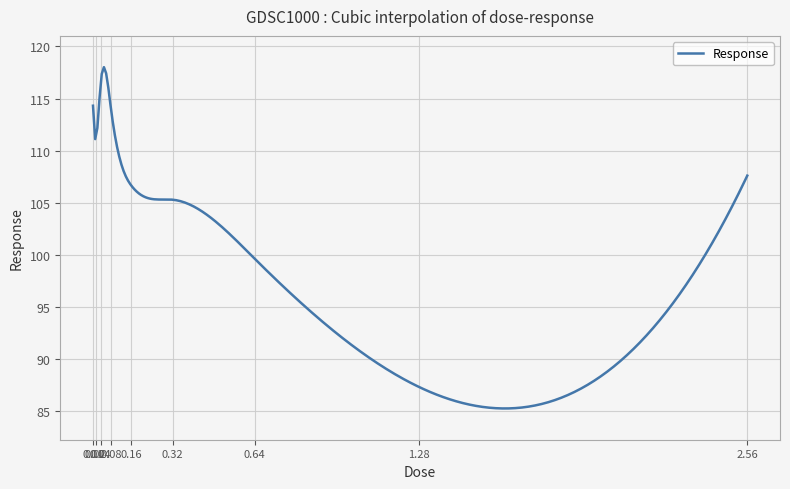

What is the maximum value shown in the chart?

118.0